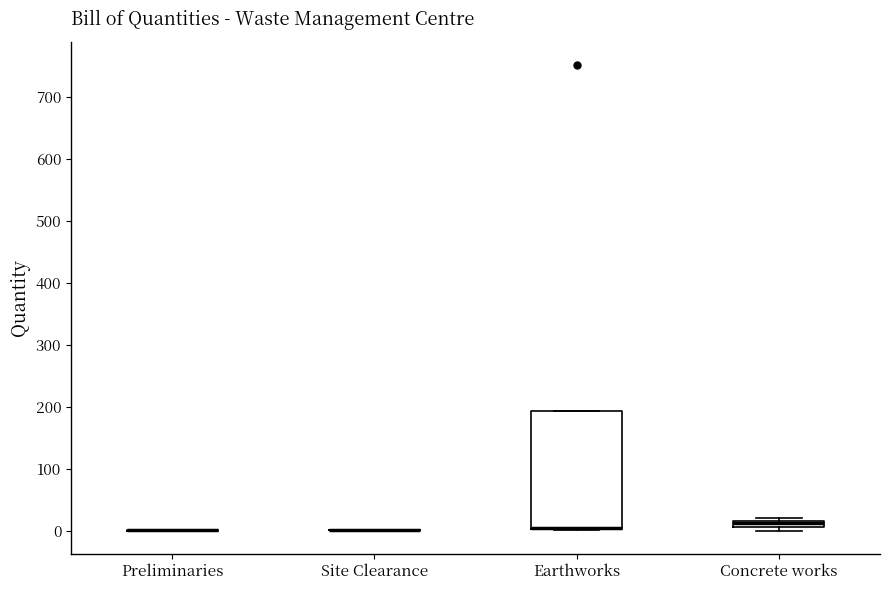

Which box is the tallest, from its lower edge to its upper edge?

Earthworks